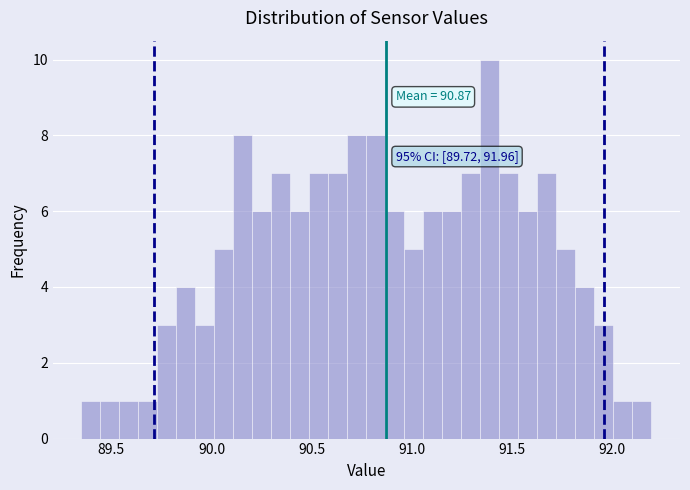

Read against the x-axis, roughly where is the centre of the tallest bar?

91.40